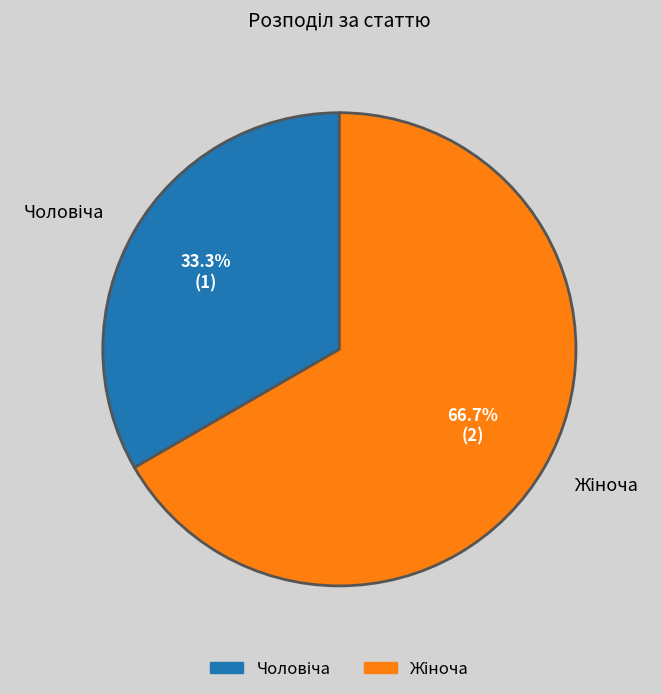

Is there any slice that represents more than half of the pie?

Yes